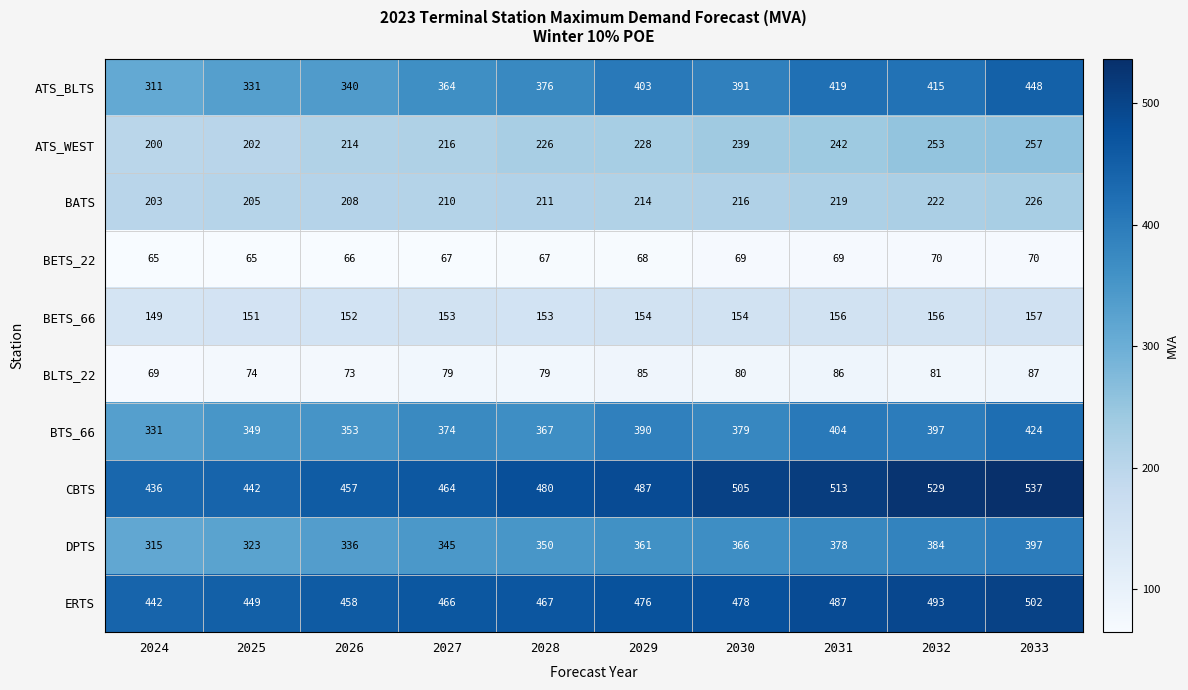

Between 2029 and 2031, which series saw the biggest shift?

CBTS